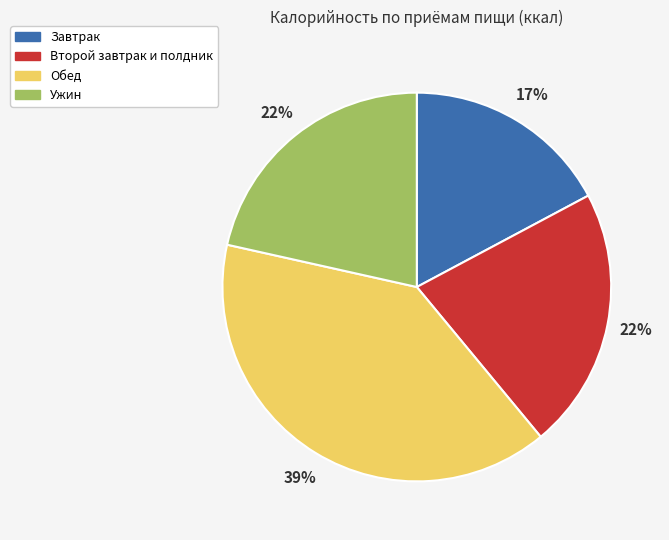

True or false: Обед accounts for 39% of the total.

True